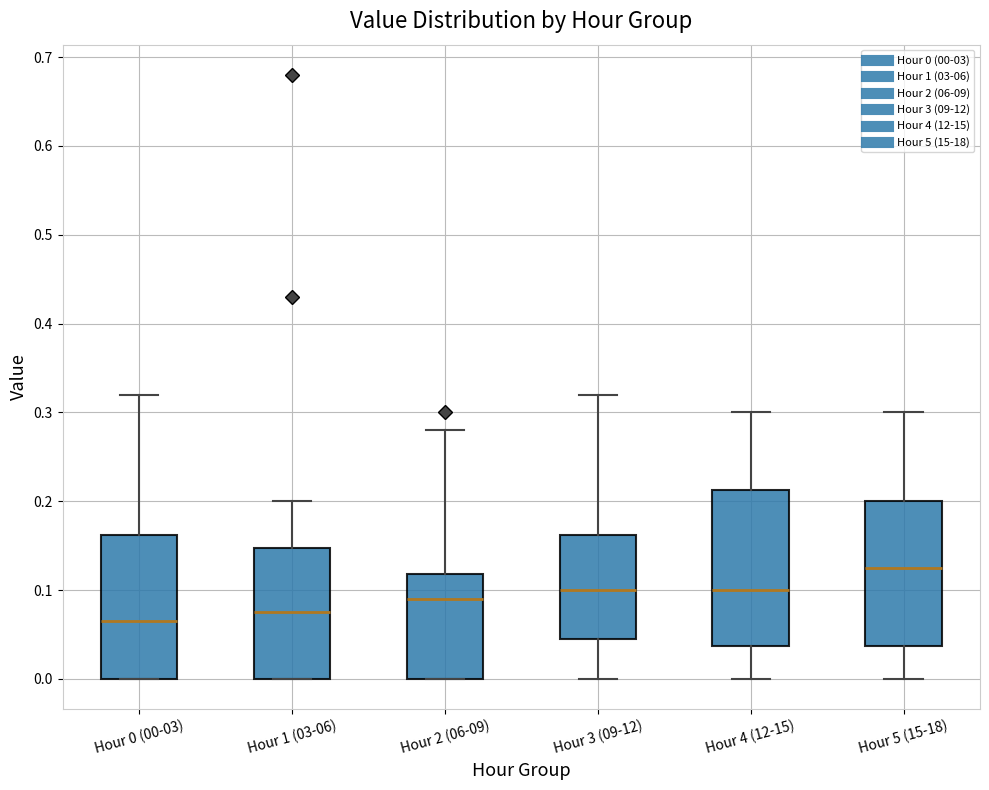

Reading left to right, transcribe this box plot: for each box, give where its median line is, the range the box spans, and where its two whiskers end, as read against the y-axis. The values are not printed on the chart, so give them approximately, as read against the axis.

Hour 0 (00-03): median 0.07, box 0.00 to 0.16, whiskers 0.00 to 0.32
Hour 1 (03-06): median 0.08, box 0.00 to 0.15, whiskers 0.00 to 0.20
Hour 2 (06-09): median 0.09, box 0.00 to 0.12, whiskers 0.00 to 0.28
Hour 3 (09-12): median 0.10, box 0.05 to 0.16, whiskers 0.00 to 0.32
Hour 4 (12-15): median 0.10, box 0.04 to 0.21, whiskers 0.00 to 0.30
Hour 5 (15-18): median 0.13, box 0.04 to 0.20, whiskers 0.00 to 0.30